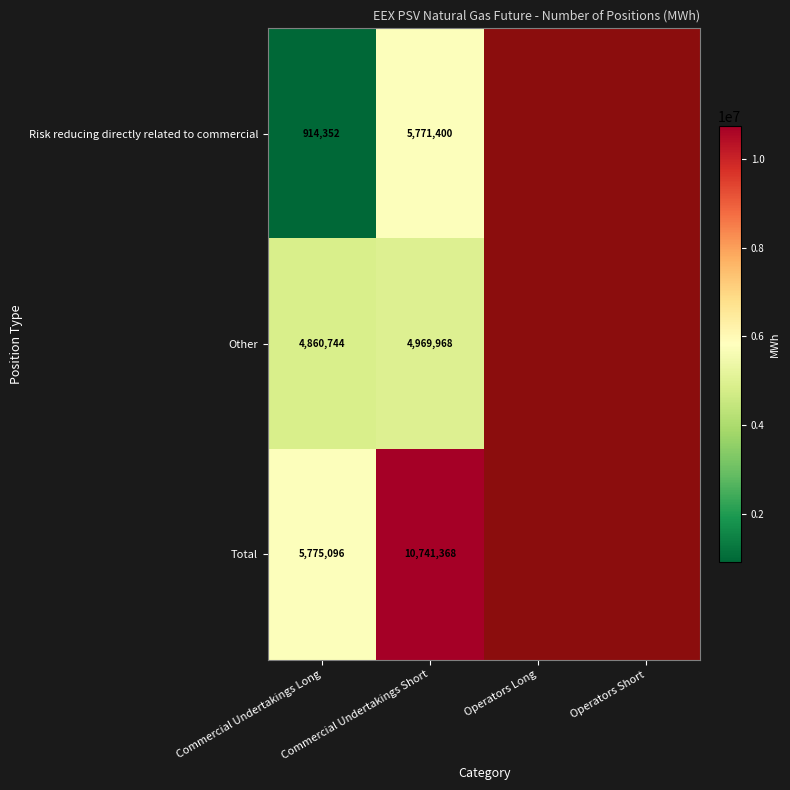

At Commercial Undertakings Long, list the series in order from largest to smallest.

Total, Other, Risk reducing directly related to commercial